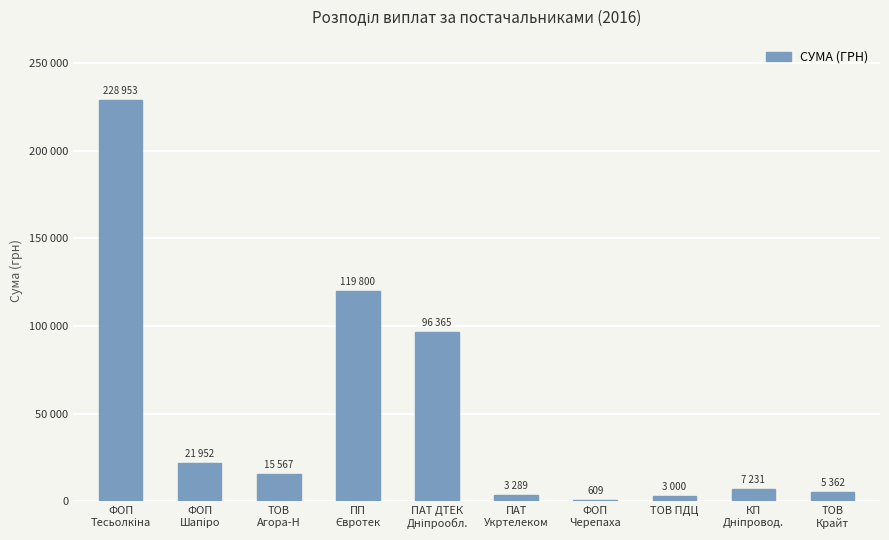

What is the difference between the maximum and second lowest values?

225952.7